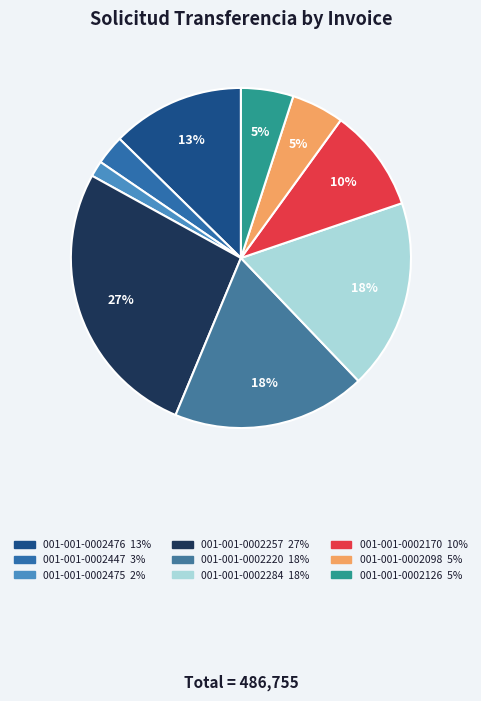

Between 001-001-0002476 and 001-001-0002475, which is larger?

001-001-0002476